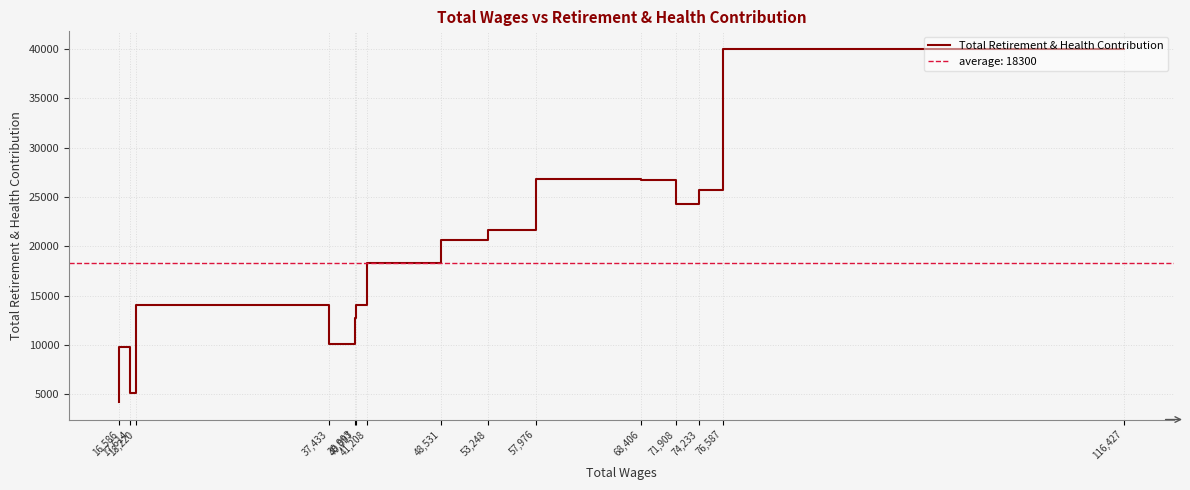

What is the sum of the values at 17,614 and 68,406?

36681